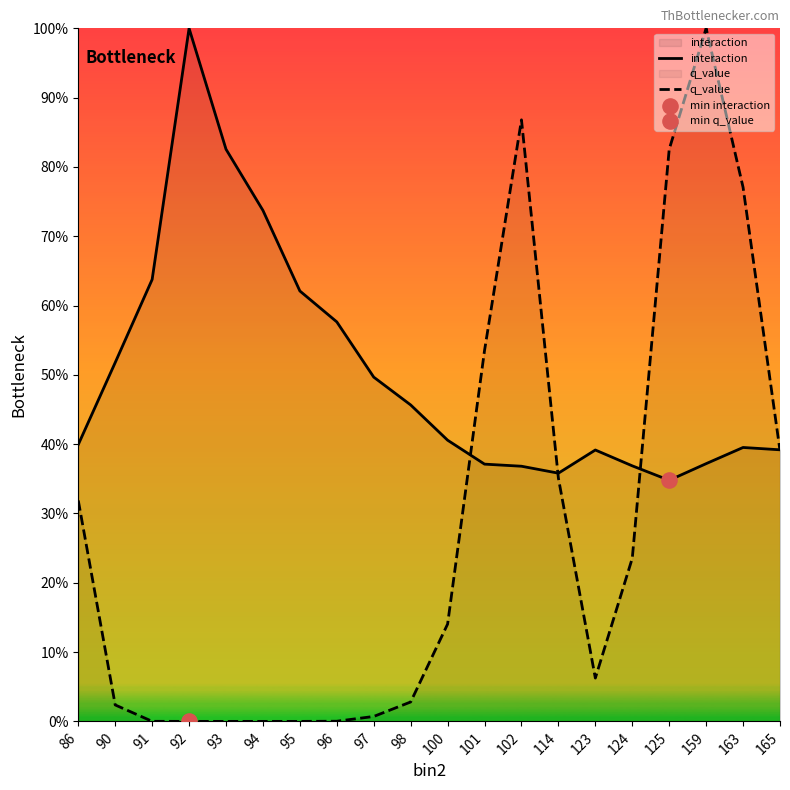

Which series has the largest Y range (max minus min)?

q_value